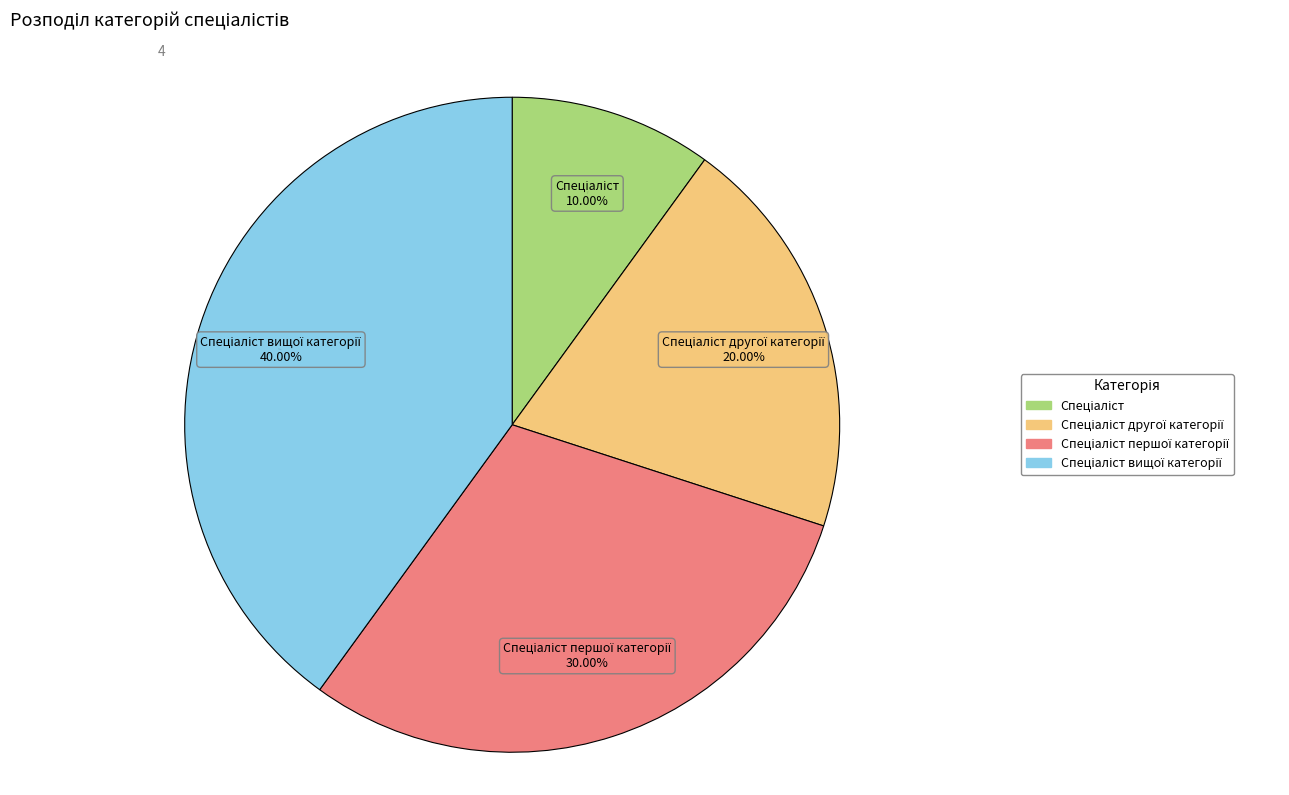

Does any single category account for the majority?

No